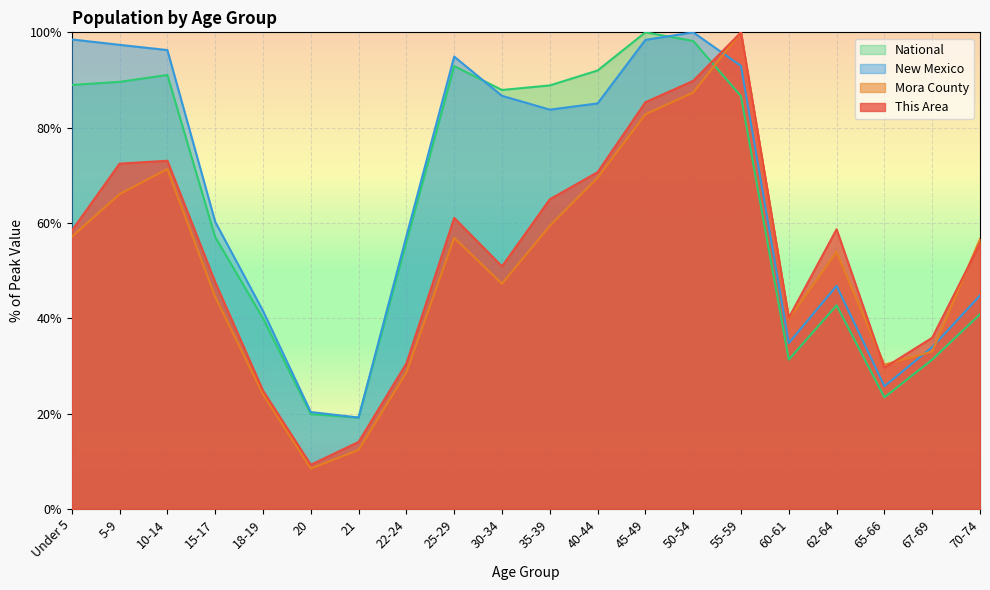

List the labels in order of Mora County value, smallest first.

20, 21, 18-19, 22-24, 65-66, 67-69, 60-61, 15-17, 30-34, 62-64, 70-74, 25-29, Under 5, 35-39, 5-9, 40-44, 10-14, 45-49, 50-54, 55-59